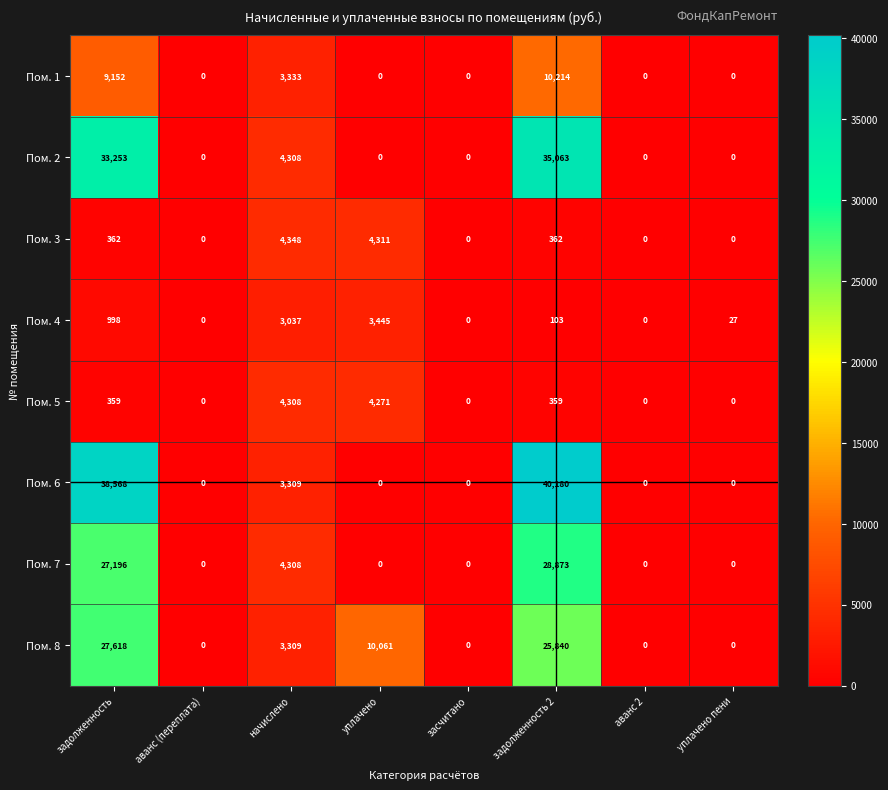

Which series changed the most between начислено and задолженность 2?

Пом. 6